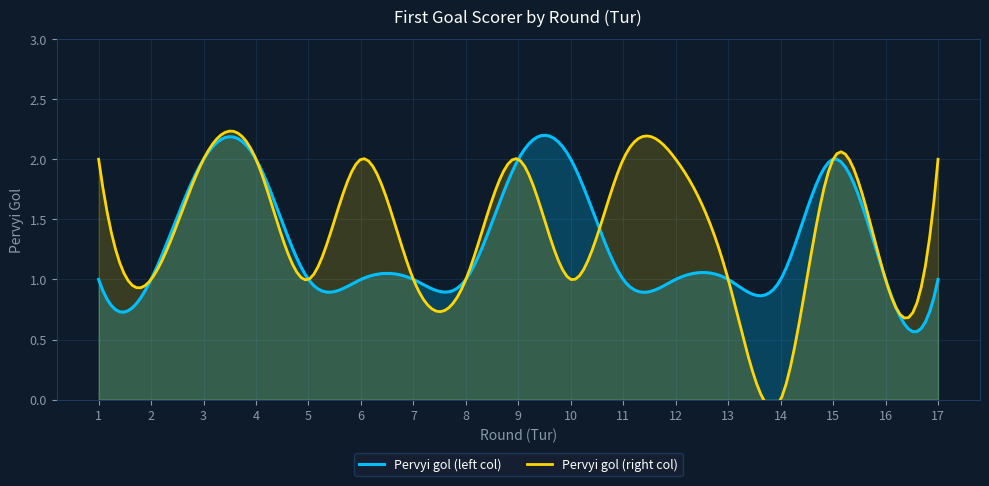

Rank the series by their average value, from lowest to highest.

Pervyi gol (left col), Pervyi gol (right col)